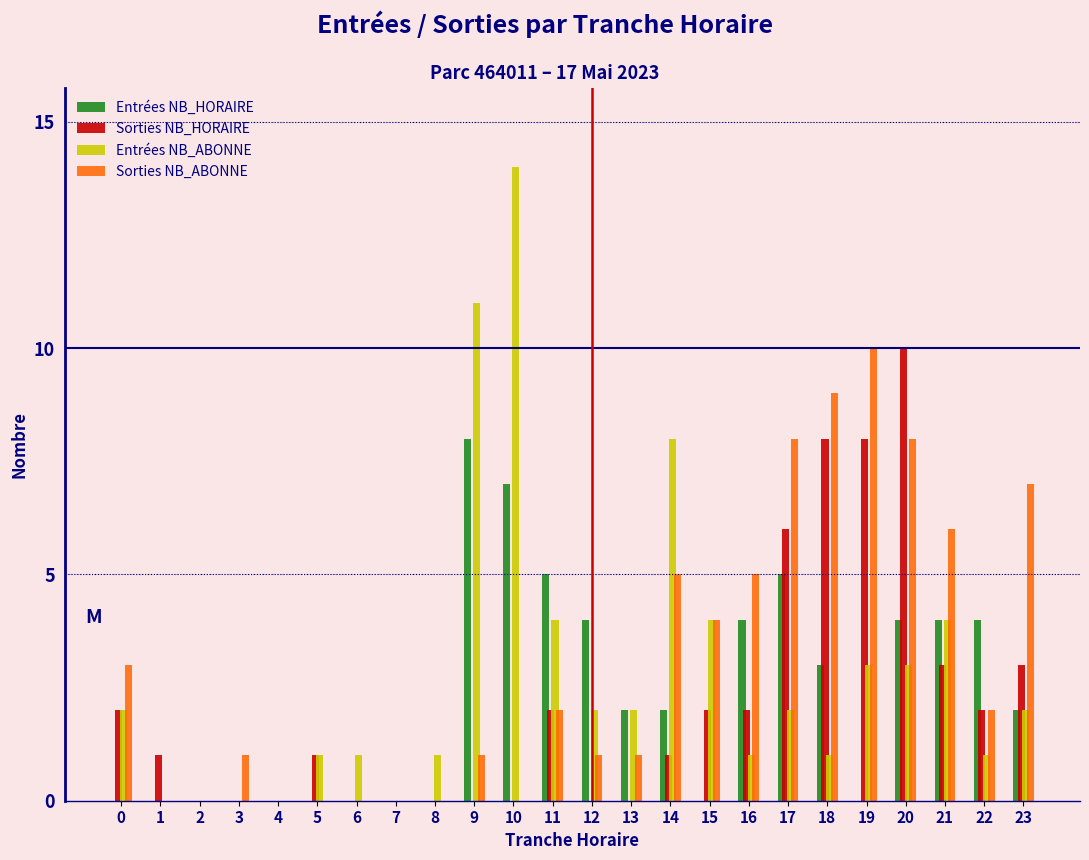

At which label does Entrées NB_ABONNE reach its peak?

10